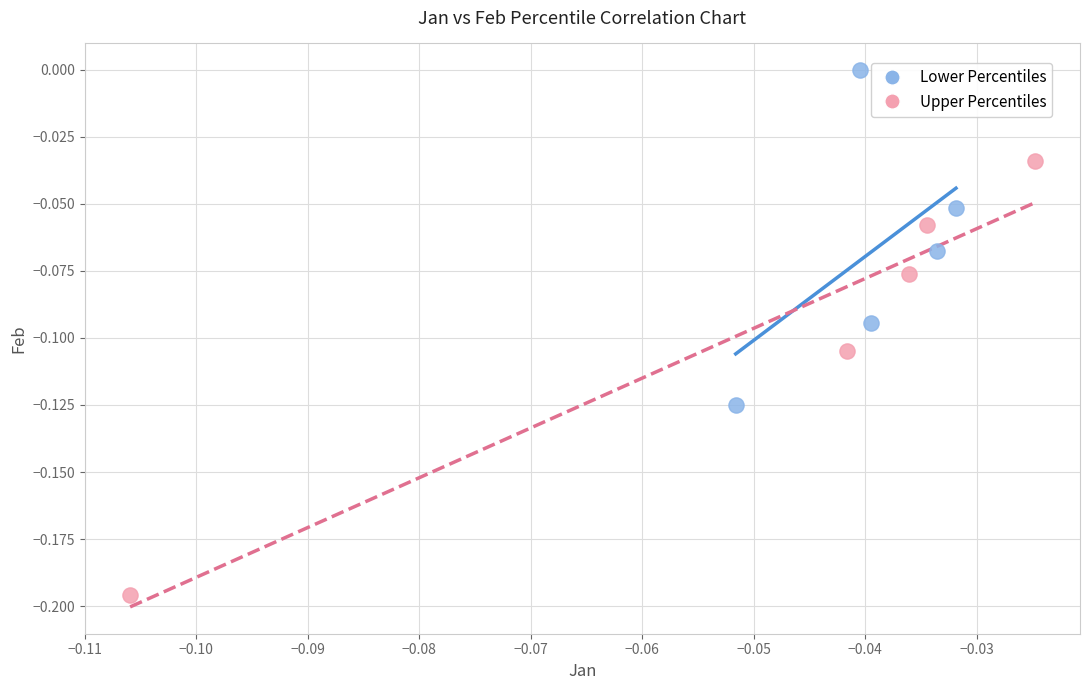

Which series reaches the minimum Y coordinate?

Upper Percentiles